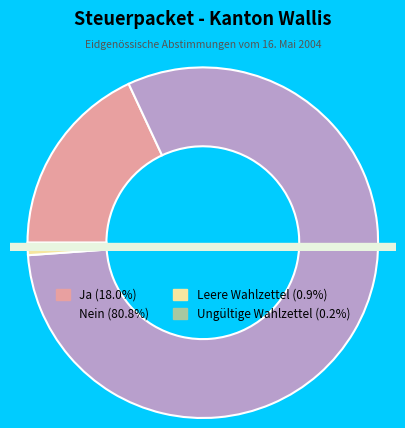

How many segments does this pie chart have?

4